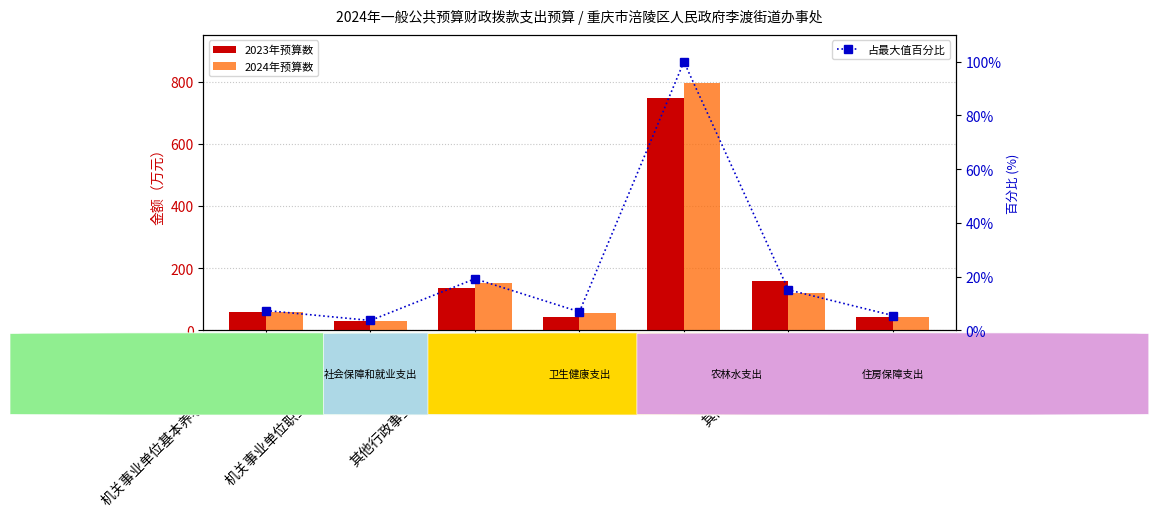

Which series changed the most between 机关事业单位基本养老保险缴费支出 and 住房公积金?

2023年预算数